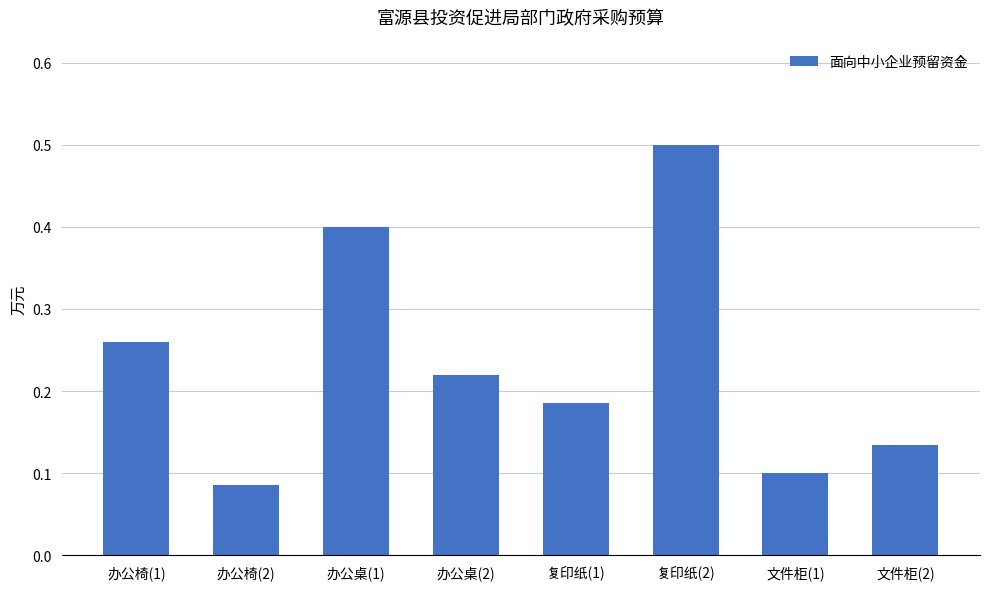

What is the sum of all values?

1.9